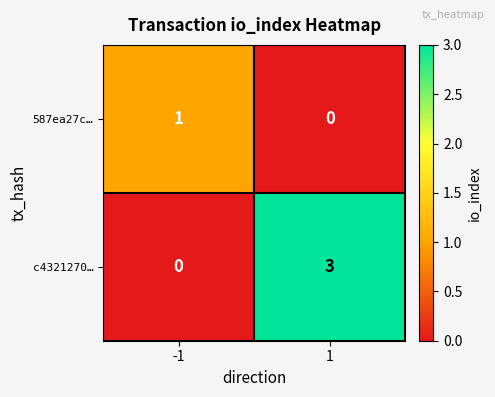

Reading left to right, extract all data points from this chart.

587ea27c…: -1=1	1=0
c4321270…: -1=0	1=3